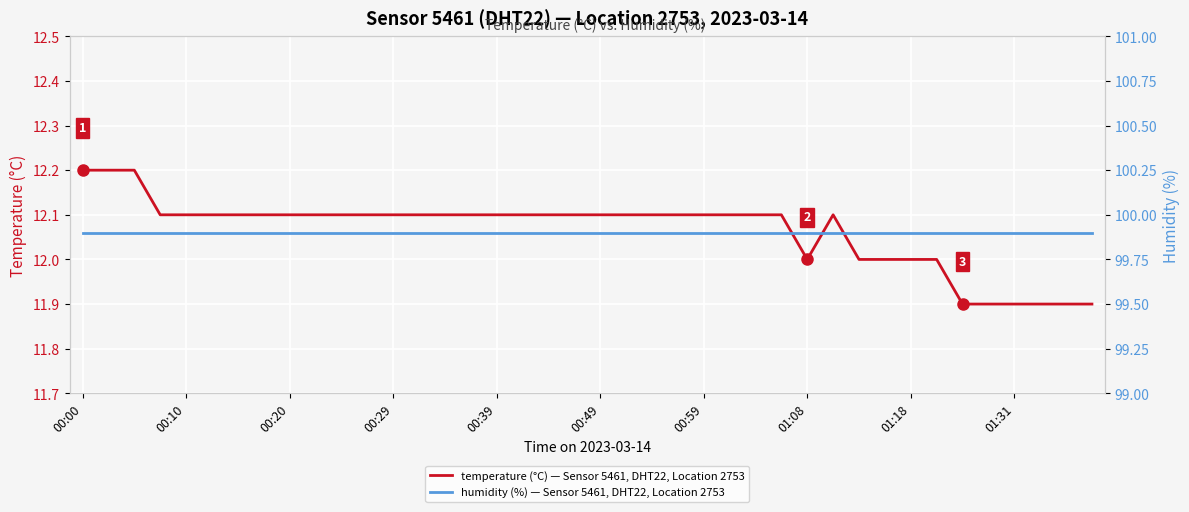

The temperature (°C) — Sensor 5461, DHT22, Location 2753 series shows 21.2 at 01:08. True or false?

False